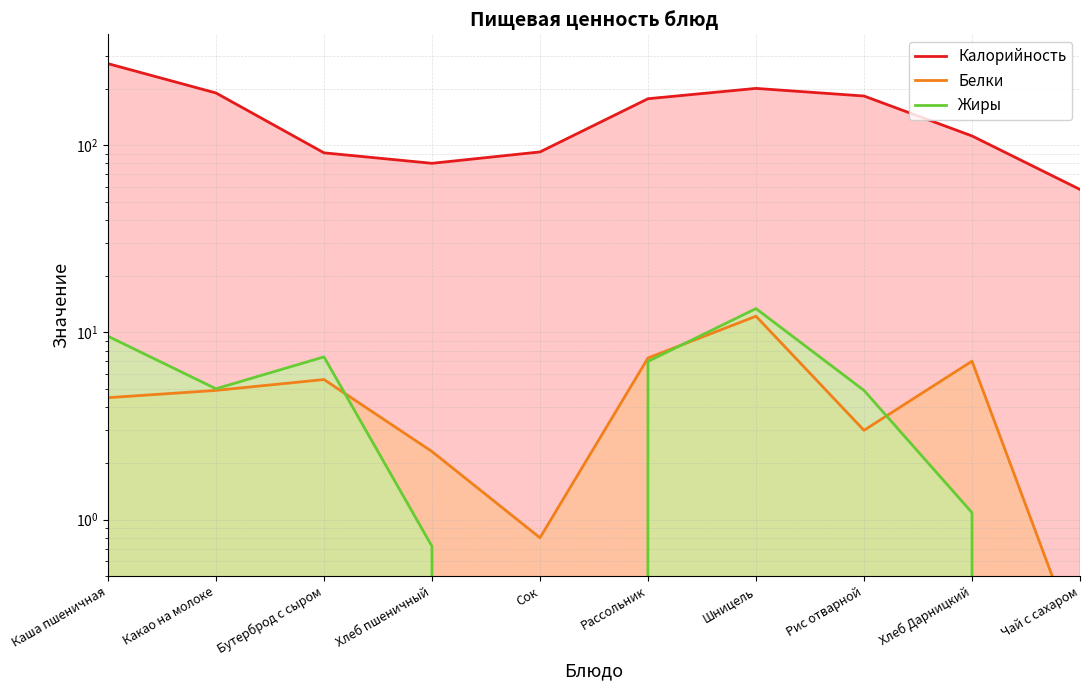

Reading left to right, list all the values displayed in this chart.

Калорийность: 272.5	190.0	91.0	80.0	92.0	177.0	201.0	183.0	112.0	58.0
Белки: 4.5	4.9	5.6	2.3	0.8	7.3	12.2	3.0	7.0	0.2
Жиры: 9.5	5.0	7.4	0.7	0.0	7.0	13.4	4.9	1.1	0.0